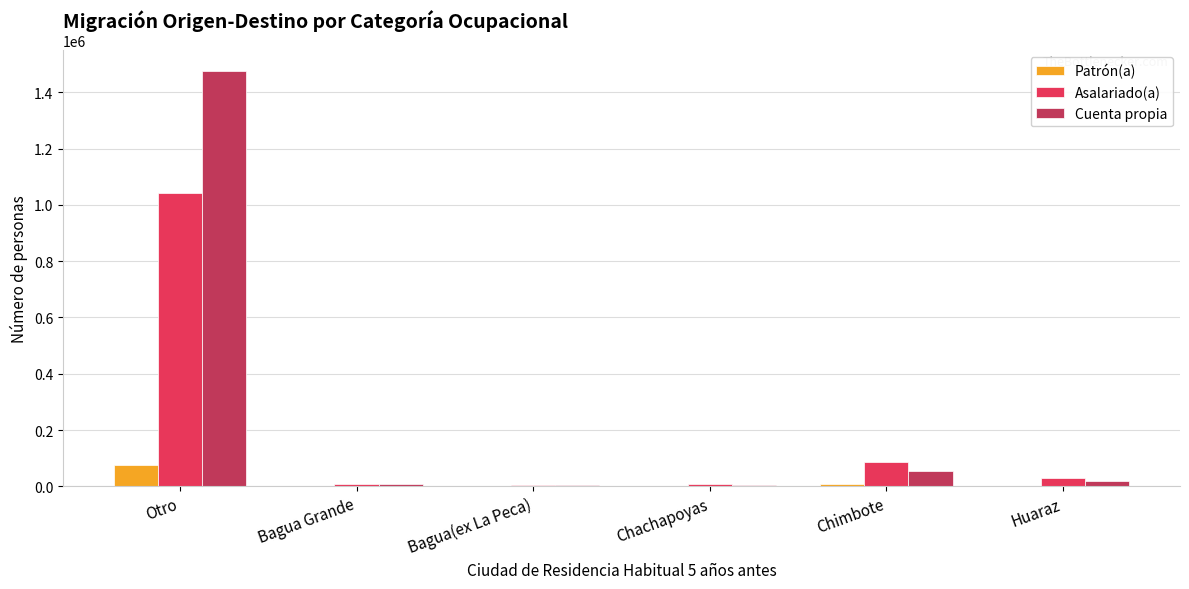

Which category has the highest value across all series?

Otro